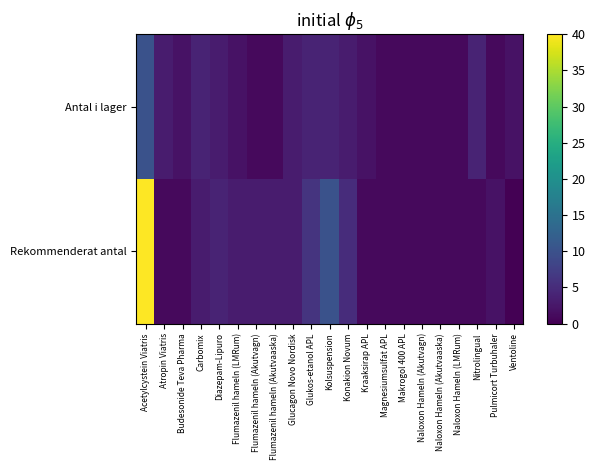

Reading right to left, list all the values displayed in this chart.

Antal i lager: Ventoline=2	Pulmicort Turbuhaler=1	Nitrolingual=4	Naloxon Hameln (LMRum)=1	Naloxon Hameln (Akutvaaska)=1	Naloxon Hameln (Akutvagn)=1	Makrogol 400 APL=1	Magnesiumsulfat APL=1	Kraaksirap APL=2	Konakion Novum=3	Kolsuspension=4	Glukos-etanol APL=4	Glucagon Novo Nordisk=3	Flumazenil hameln (Akutvaaska)=1	Flumazenil hameln (Akutvagn)=1	Flumazenil hameln (LMRum)=2	Diazepam-Lipuro=3	Carbomix=4	Budesonide Teva Pharma=2	Atropin Viatris=3	Acetylcystein Viatris=10
Rekommenderat antal: Ventoline=0	Pulmicort Turbuhaler=2	Nitrolingual=1	Naloxon Hameln (LMRum)=1	Naloxon Hameln (Akutvaaska)=1	Naloxon Hameln (Akutvagn)=1	Makrogol 400 APL=1	Magnesiumsulfat APL=1	Kraaksirap APL=1	Konakion Novum=5	Kolsuspension=10	Glukos-etanol APL=6	Glucagon Novo Nordisk=3	Flumazenil hameln (Akutvaaska)=3	Flumazenil hameln (Akutvagn)=3	Flumazenil hameln (LMRum)=3	Diazepam-Lipuro=4	Carbomix=3	Budesonide Teva Pharma=1	Atropin Viatris=1	Acetylcystein Viatris=40